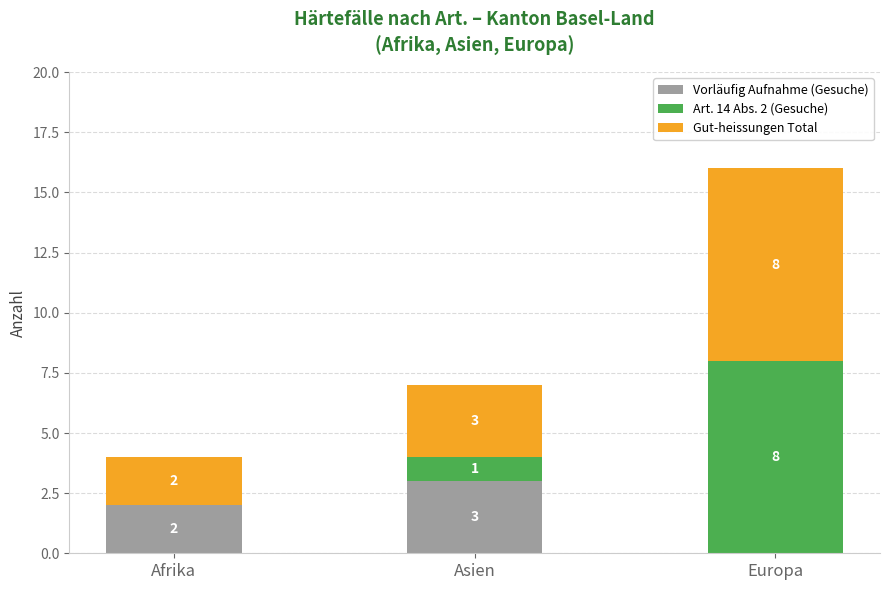

Are the bars grouped side by side (vs. stacked)?

No